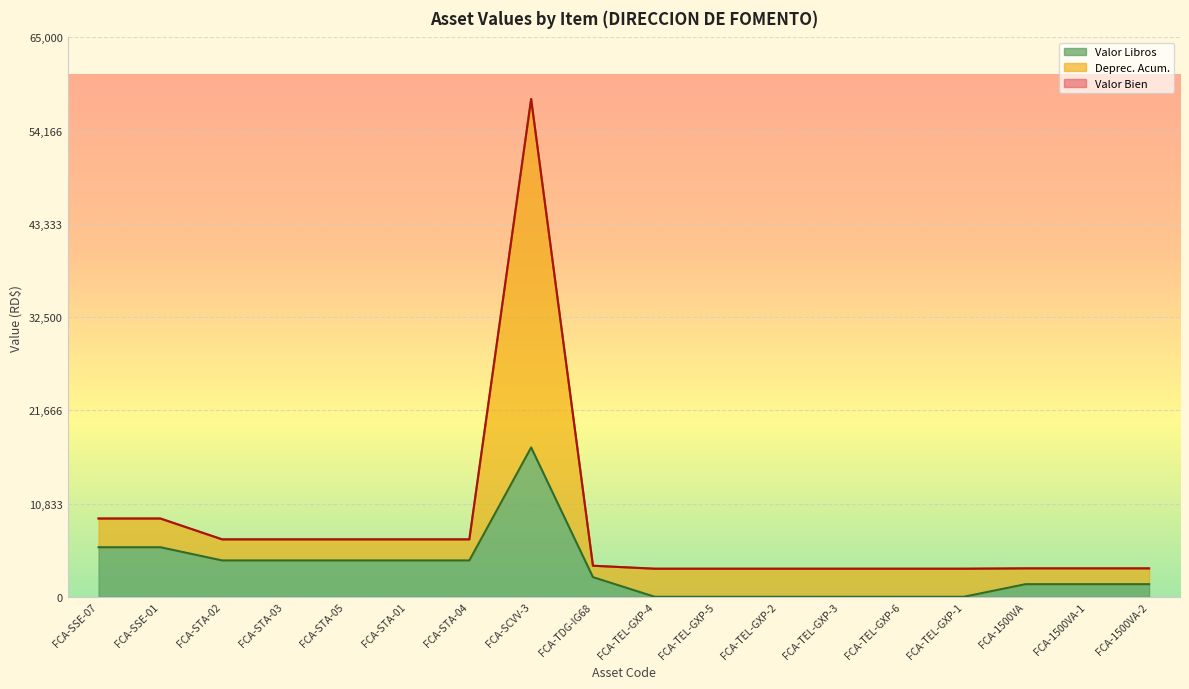

What is the lowest value of the Valor Libros series?

1.0